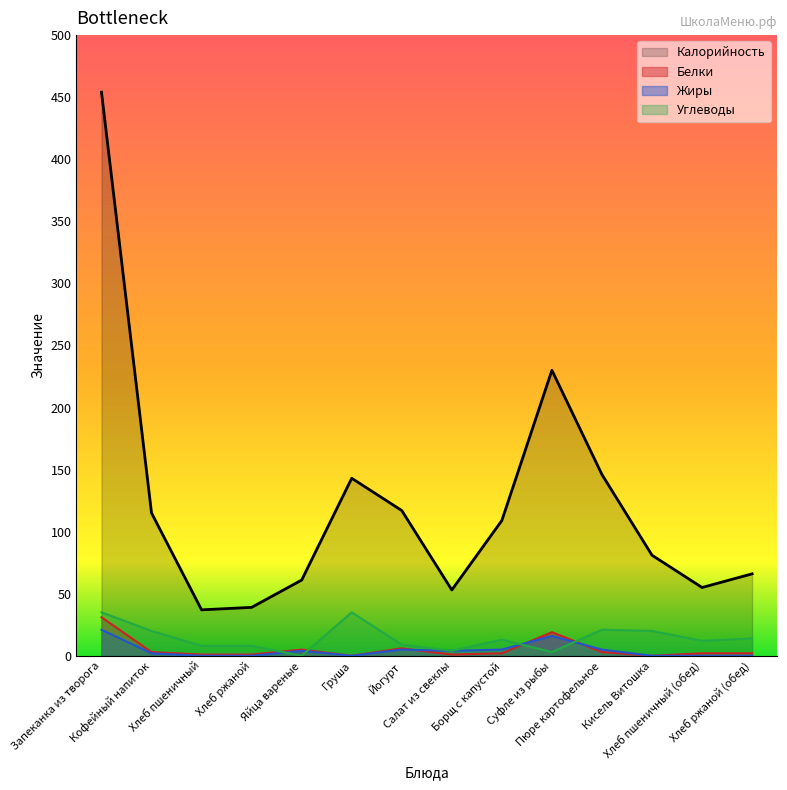

At which category is the sum across all series the highest?

Запеканка из творога